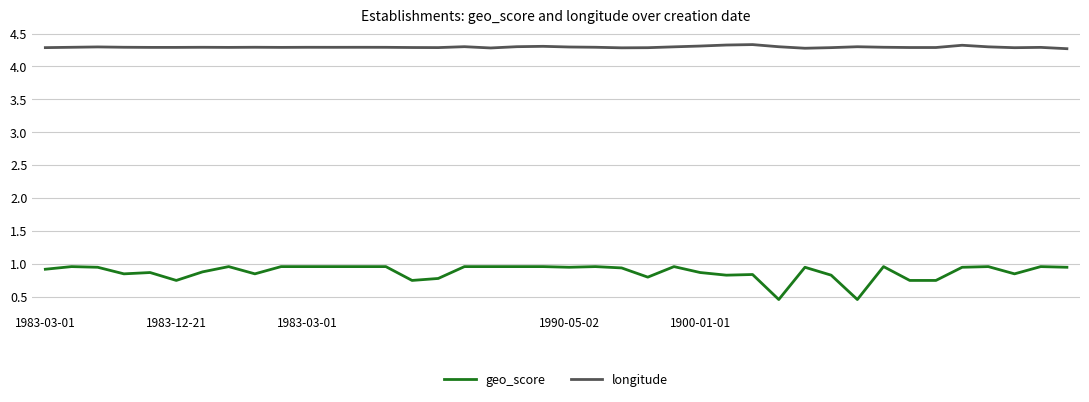

Rank the series by their maximum value, from lowest to highest.

geo_score, longitude